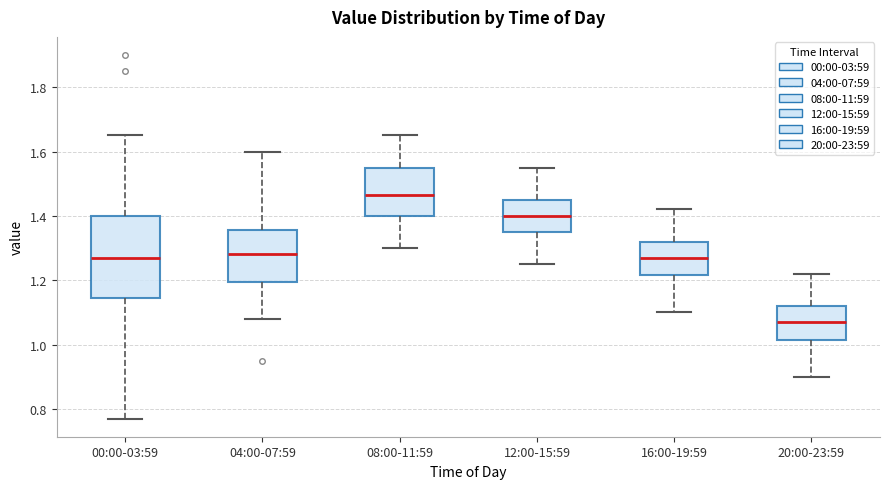

Reading left to right, transcribe this box plot: for each box, give where its median line is, the range the box spans, and where its two whiskers end, as read against the y-axis. The values are not printed on the chart, so give them approximately, as read against the axis.

00:00-03:59: median 1.28, box 1.14 to 1.40, whiskers 0.78 to 1.66
04:00-07:59: median 1.28, box 1.20 to 1.36, whiskers 1.08 to 1.60
08:00-11:59: median 1.46, box 1.40 to 1.56, whiskers 1.30 to 1.66
12:00-15:59: median 1.40, box 1.36 to 1.46, whiskers 1.26 to 1.56
16:00-19:59: median 1.28, box 1.22 to 1.32, whiskers 1.10 to 1.42
20:00-23:59: median 1.08, box 1.02 to 1.12, whiskers 0.90 to 1.22